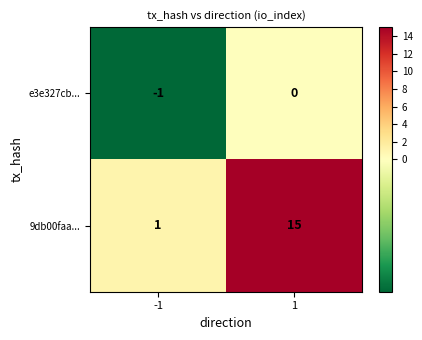

What is the difference between the highest and lowest values at 1?

15